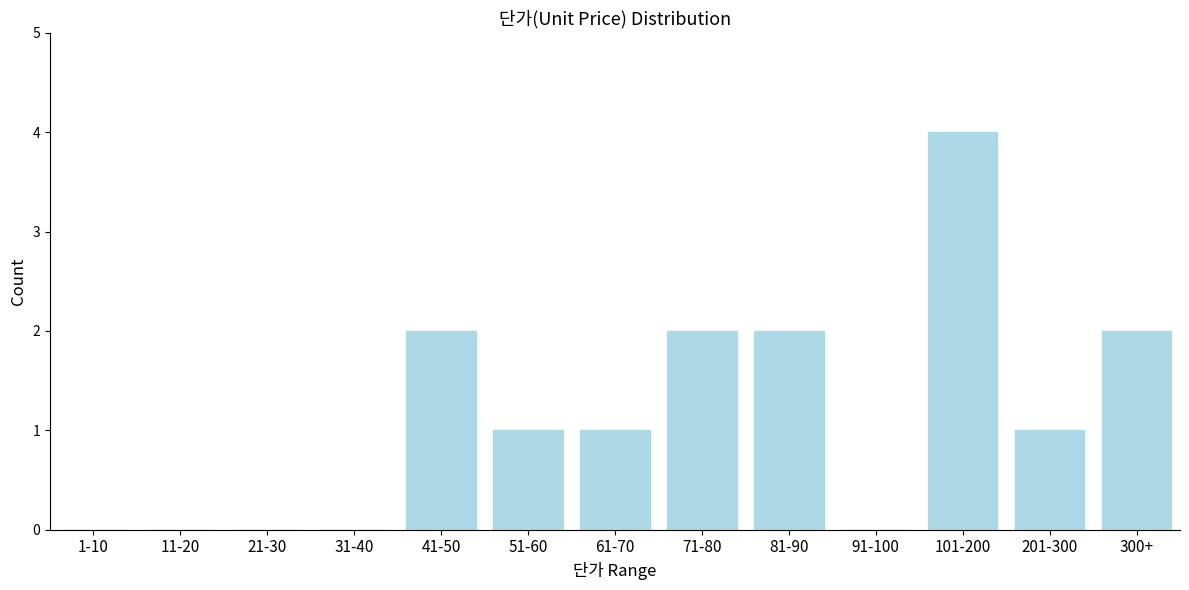

Reading right to left, what are all the values shown in this chart?

300+=2	201-300=1	101-200=4	91-100=0	81-90=2	71-80=2	61-70=1	51-60=1	41-50=2	31-40=0	21-30=0	11-20=0	1-10=0